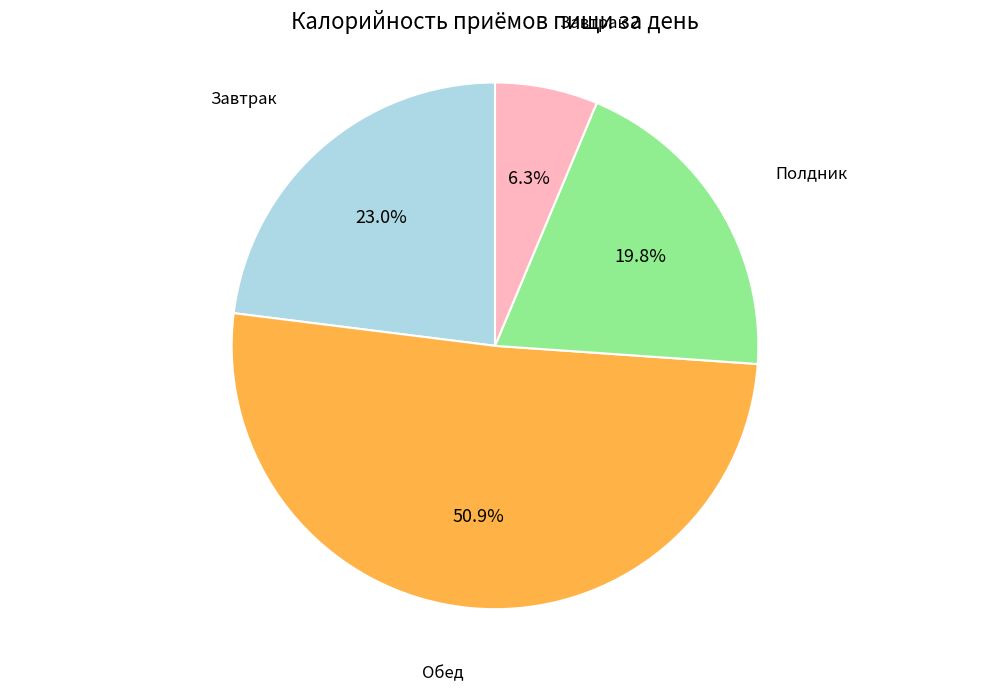

Is there a majority slice in this chart?

Yes